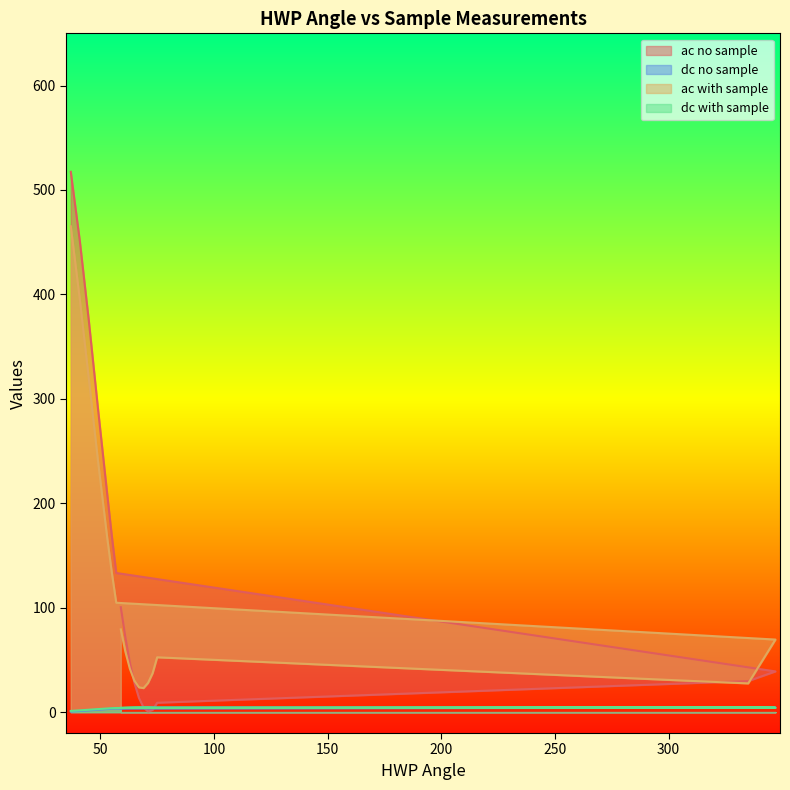

Where is dc with sample nearest to the value 2?

41